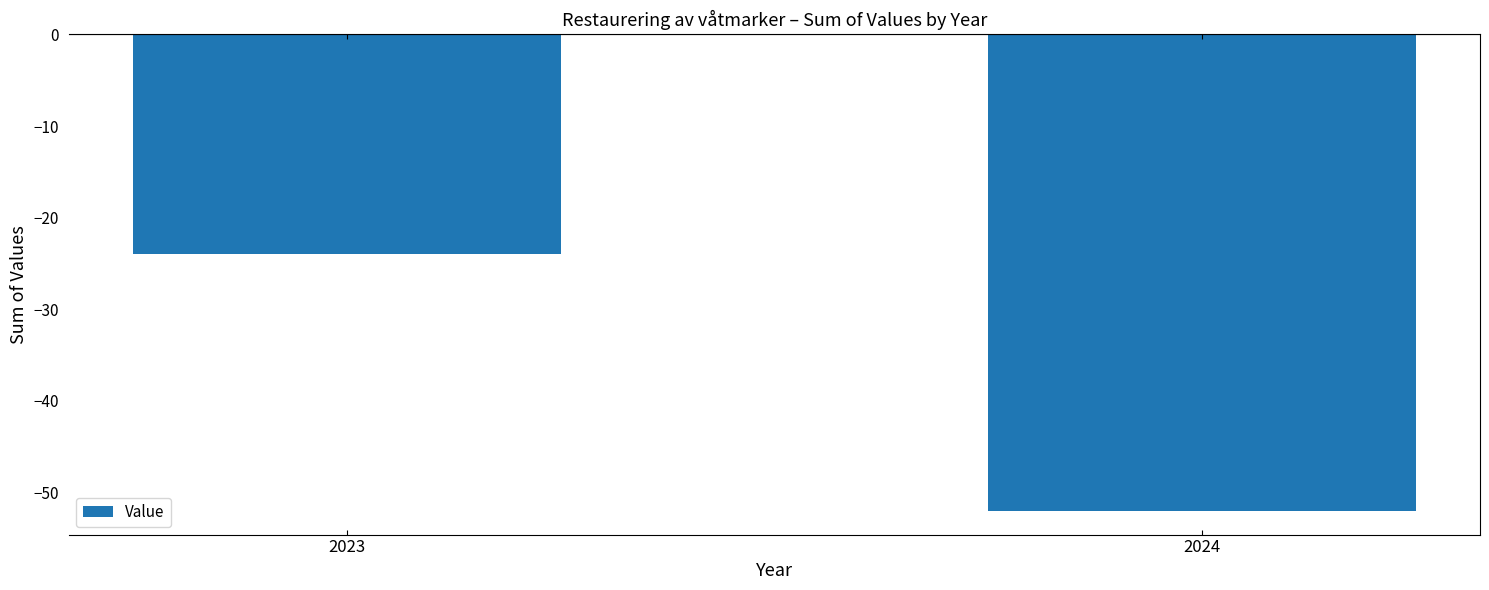

Read the value at 2024, to the nearest 5.

-50